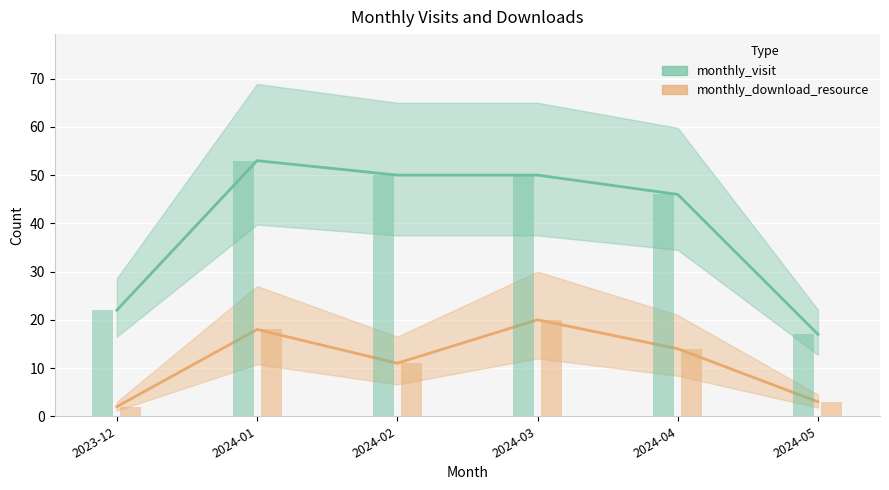

How many groups of bars are there?

6